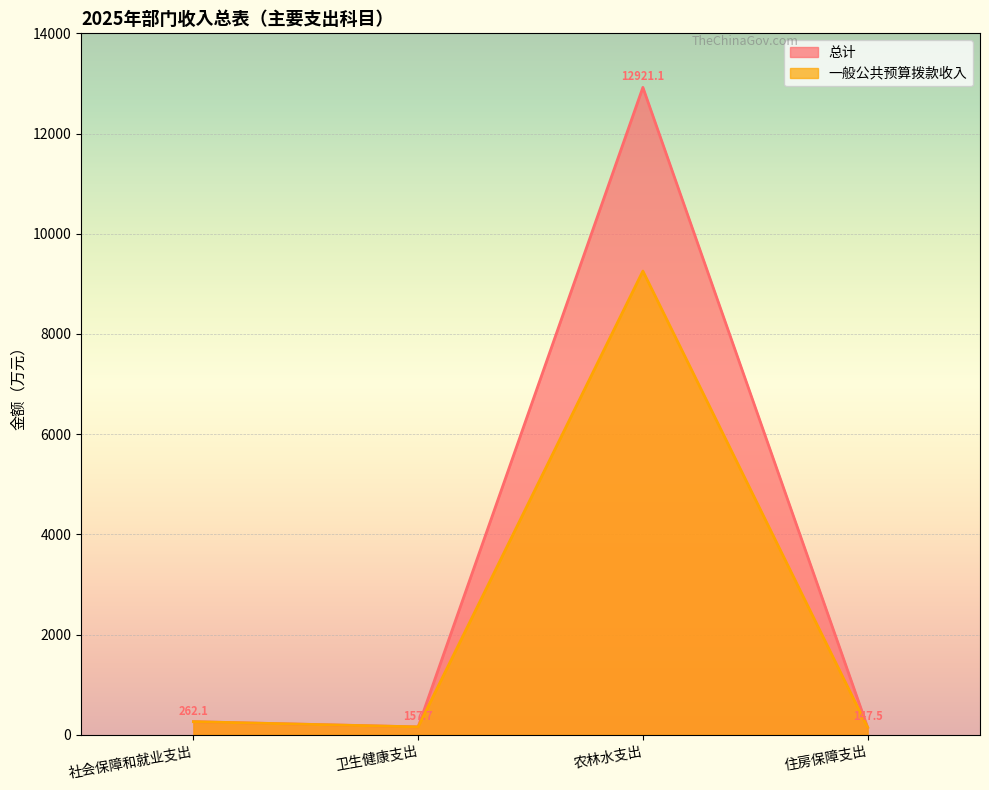

What is the sum of all 总计 values?

13488.4